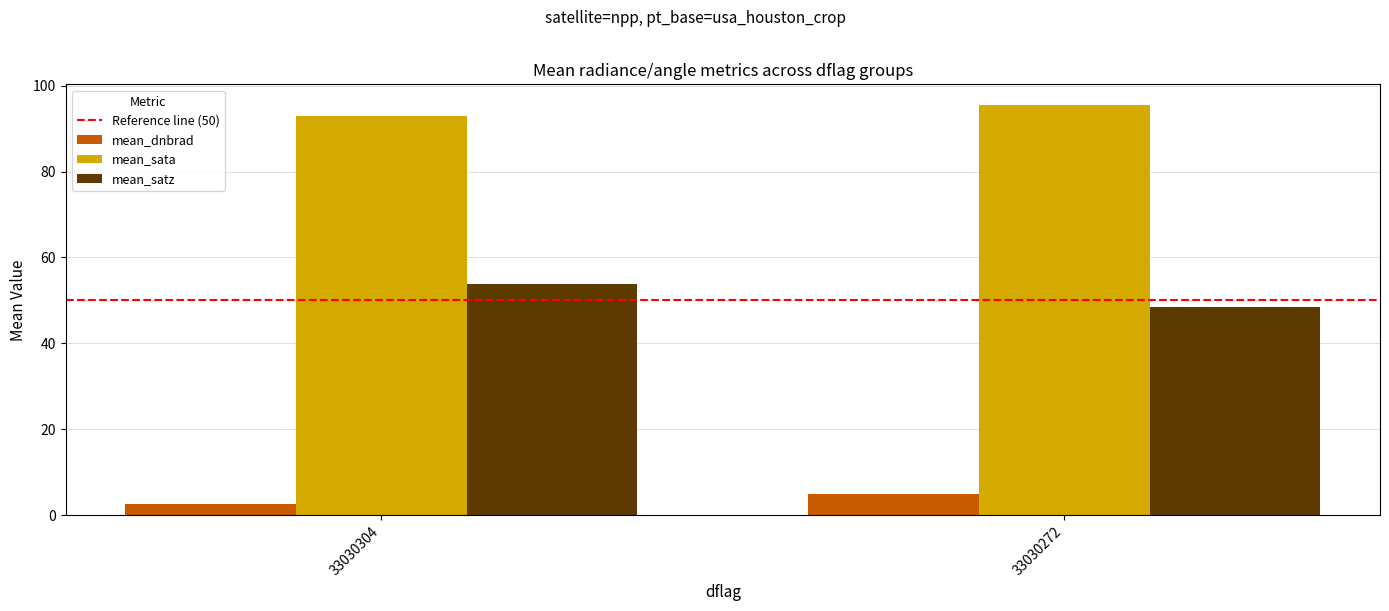

Where is mean_satz nearest to the value 51?

33030272